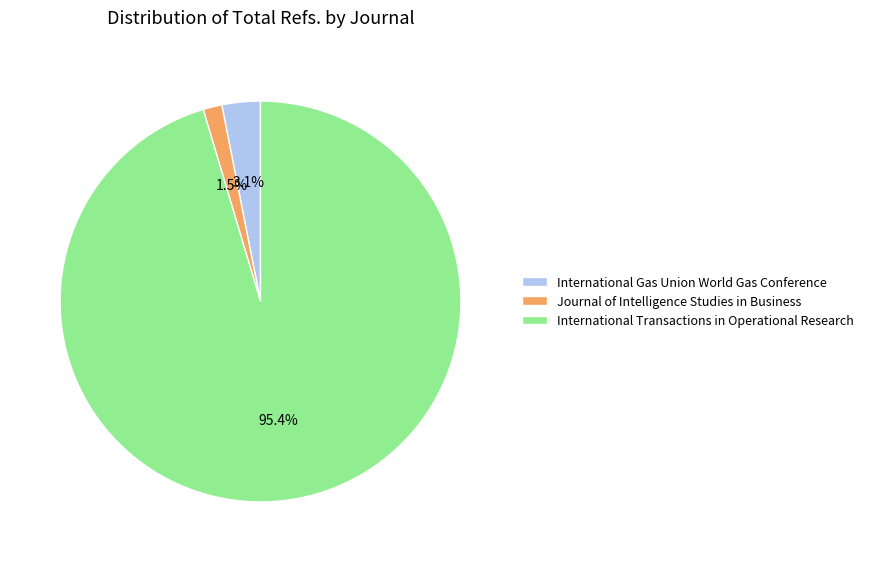

Between International Transactions in Operational Research and International Gas Union World Gas Conference, which is larger?

International Transactions in Operational Research